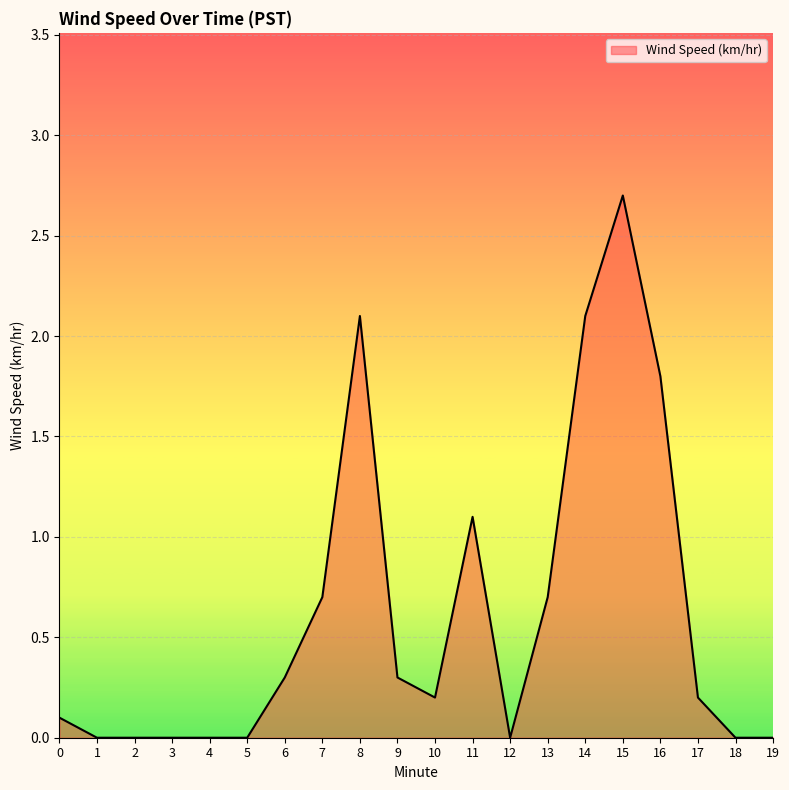

What value does the data have at 14?

2.1